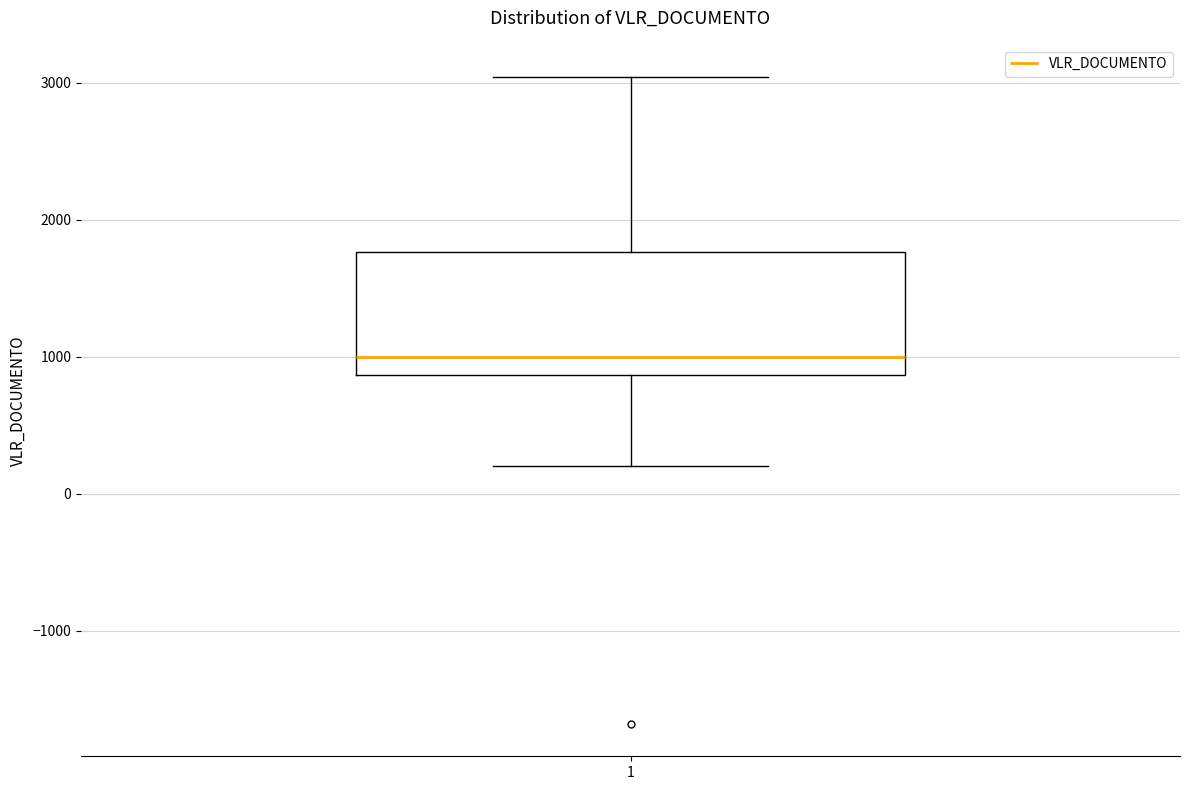

Read this box plot against the y-axis: the position of the median line, the range covered by the box, and the ends of both whiskers. The values are not printed on the chart, so give them approximately, as read against the axis.

median 1000, box 900 to 1800, whiskers 200 to 3000